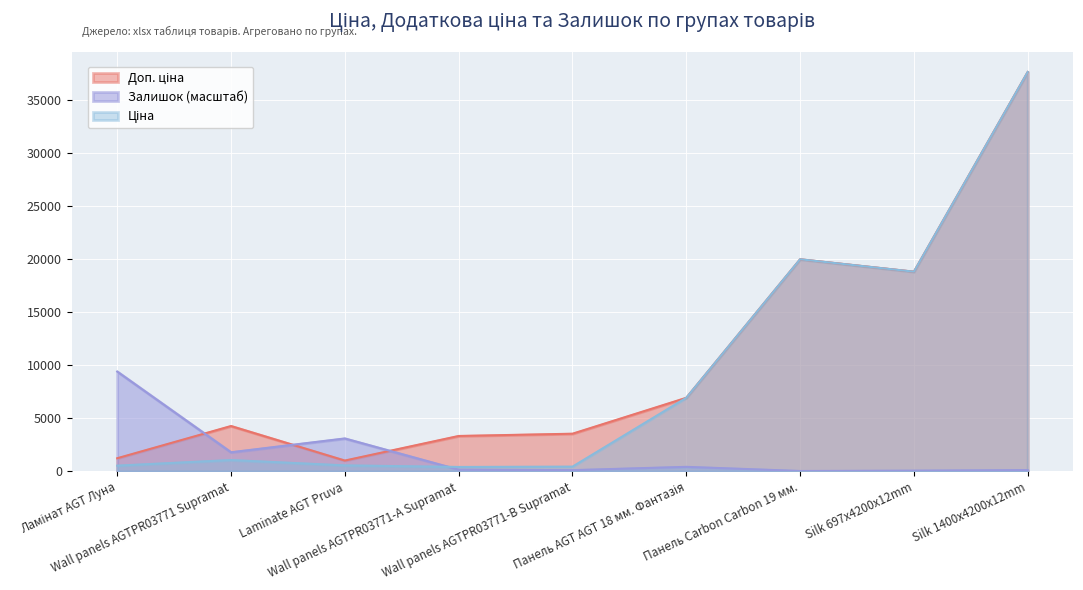

What is the sum of the Залишок values at Wall panels AGTPR03771-А Supramat and Ламінат AGT Луна?

9556.3